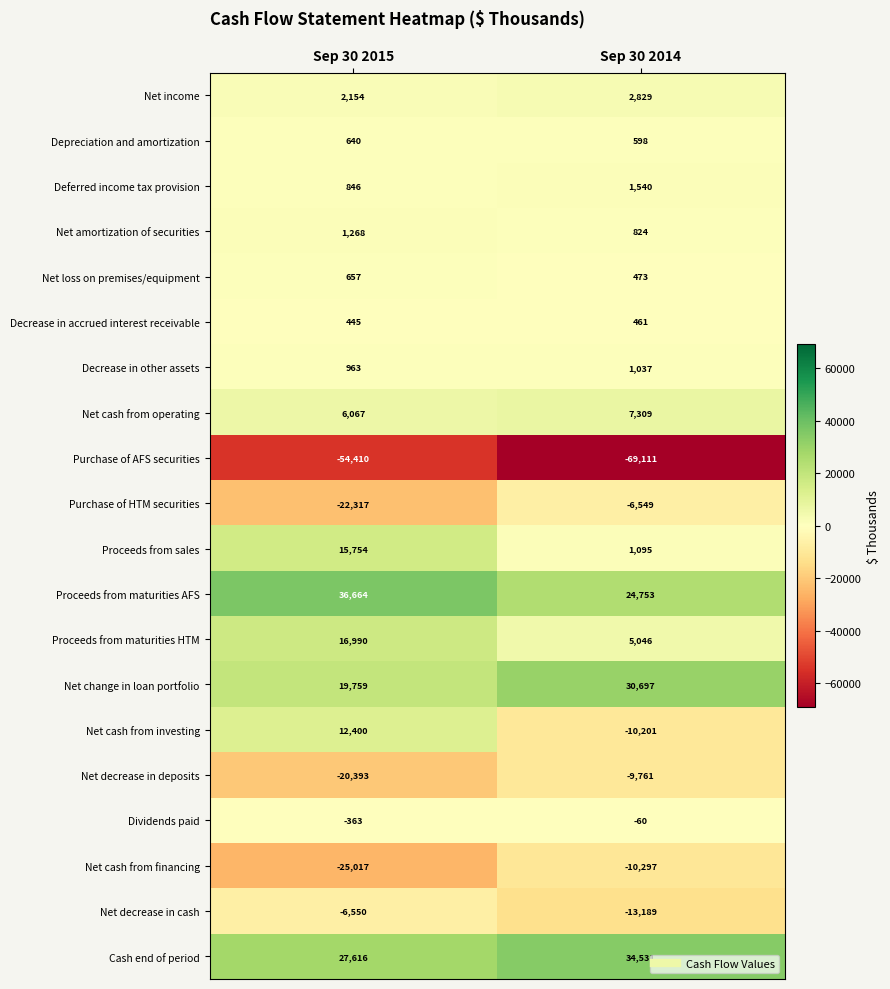

What is the sum of all Net decrease in deposits values?

-30154